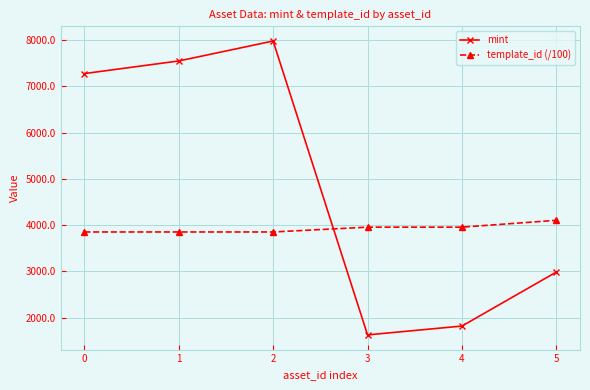

Which series ends up on top after the final intersection of mint and template_id (/100)?

template_id (/100)